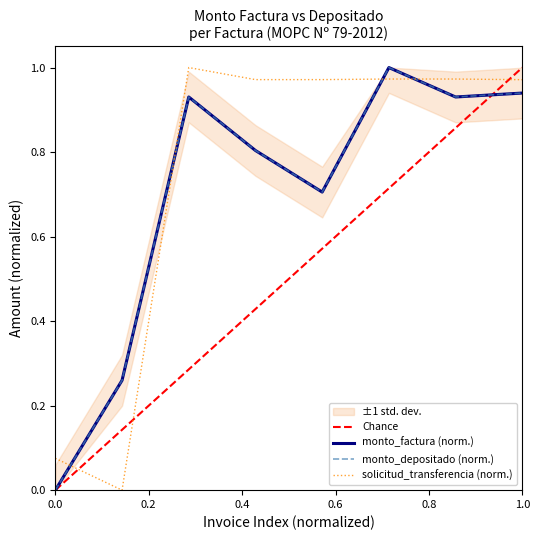

At 001-001-0000107, list the series in order from smallest to largest.

monto_depositado_proveedor, monto_factura, solicitud_transferencia